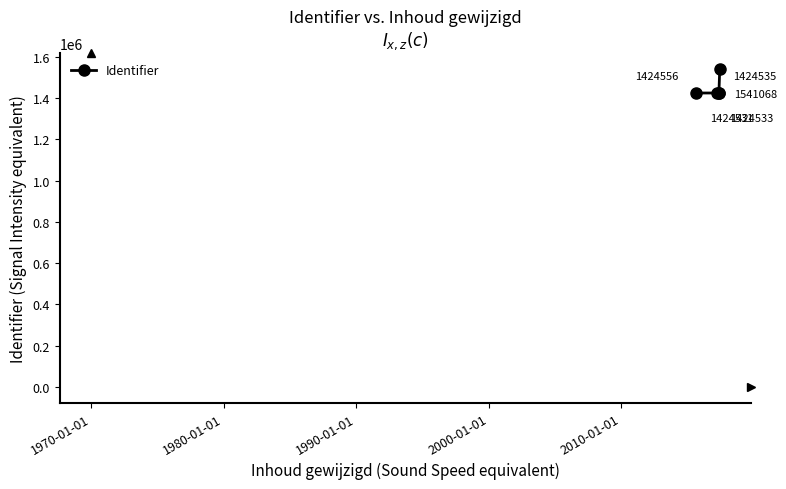

What is the sum of all values?

7239223